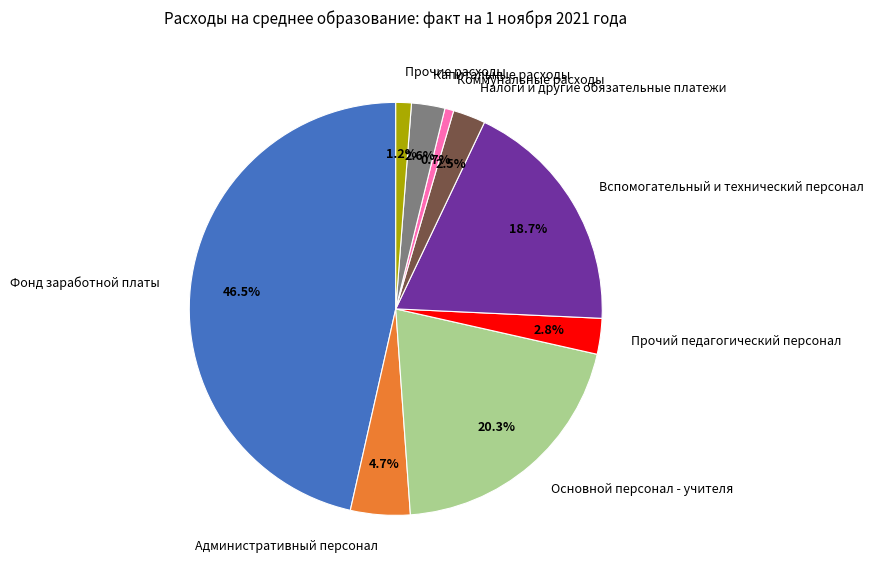

To the nearest percent, what is the combined percentage of Налоги и другие обязательные платежи and Капитальные расходы?

5%